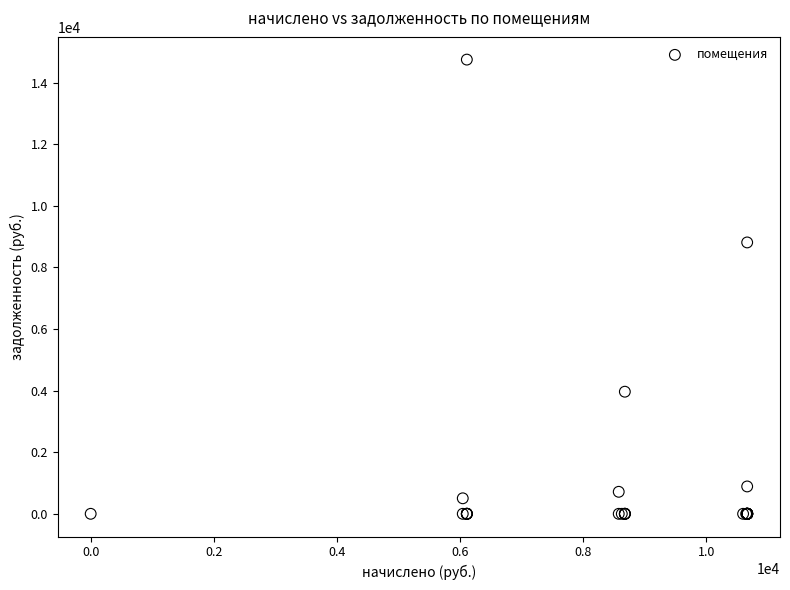

What Y value in the scatter plot is closest to 7375?

8813.7